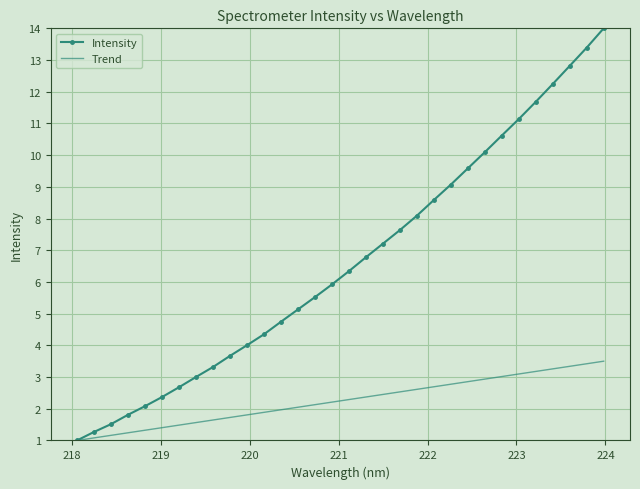

What is the lowest value of the Trend series?

1.0